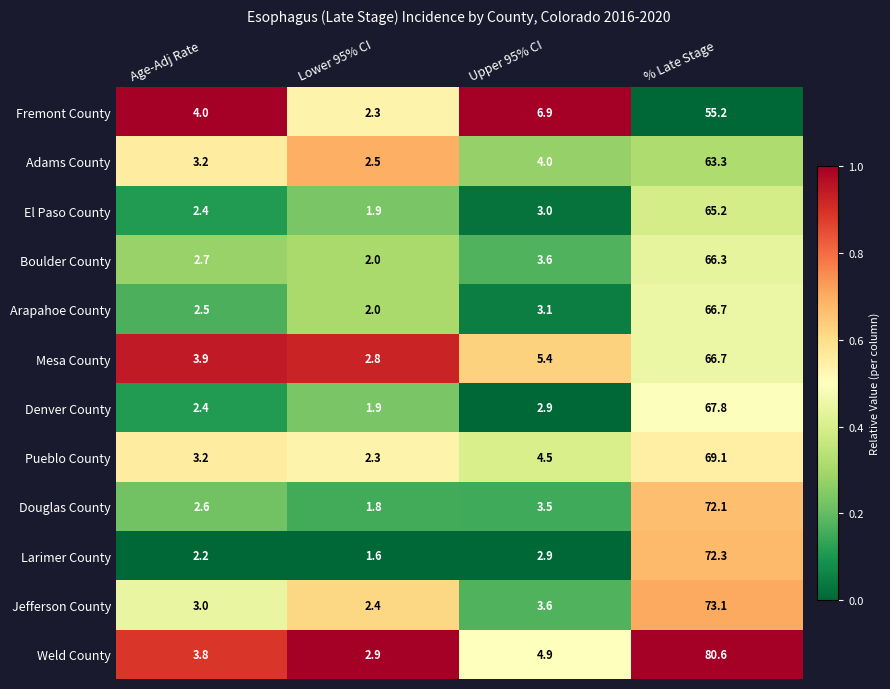

What is the average value of the Mesa County series?

19.7